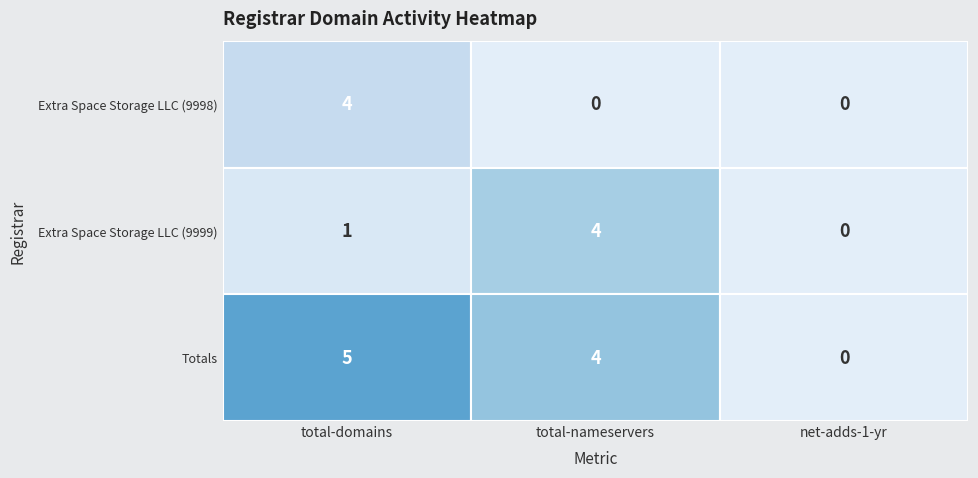

Where does the Extra Space Storage LLC (9999) series first go above 1?

total-nameservers